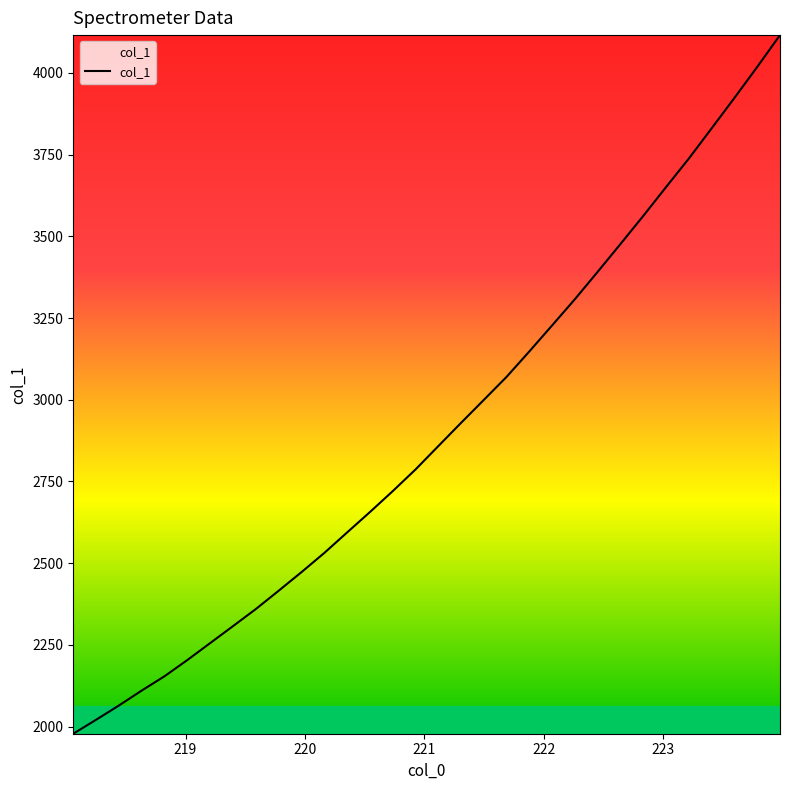

Does the chart have visible grid lines?

No